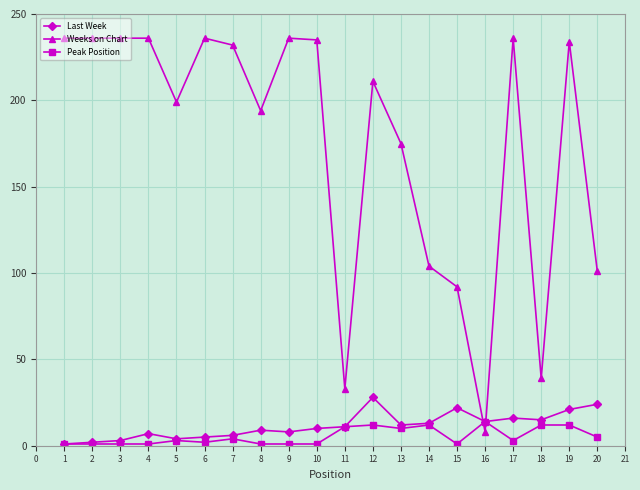

At which category is the sum across all series the highest?

19